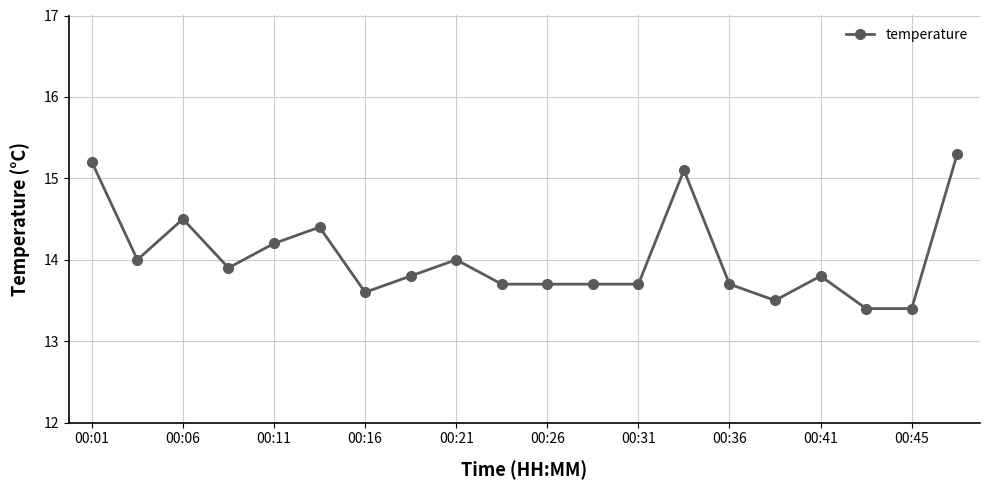

What is the greatest value displayed?

15.3